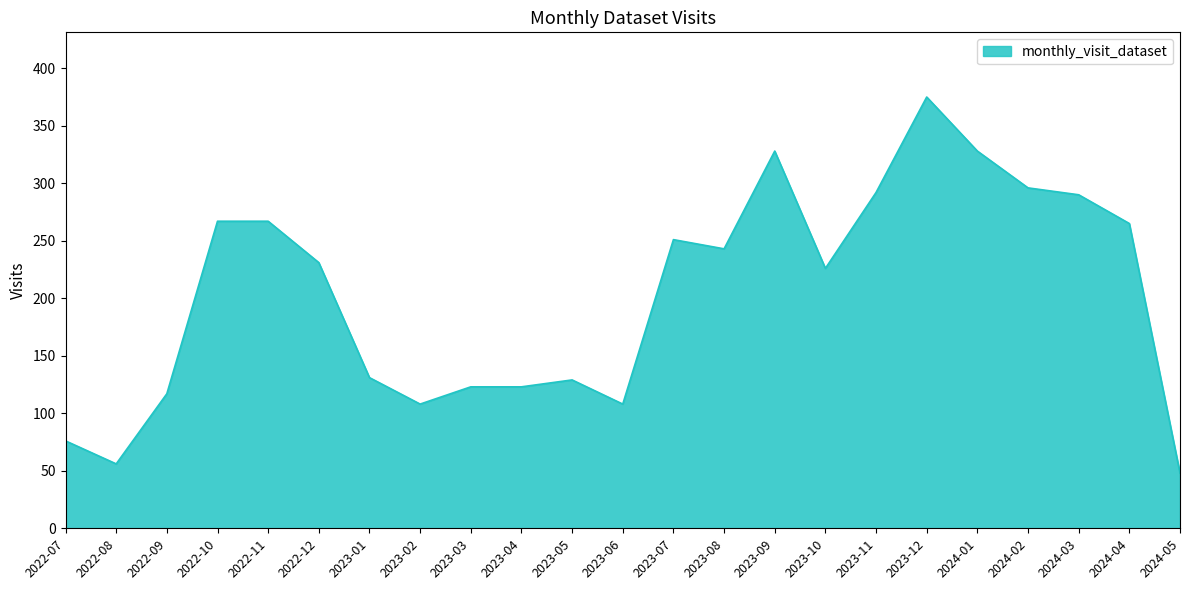

What position from the left is 2023-03?

9